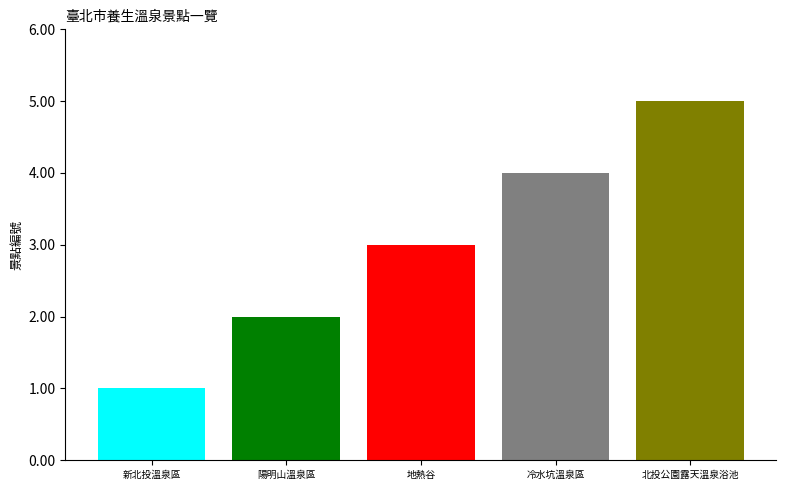

What is the maximum value shown in the chart?

5